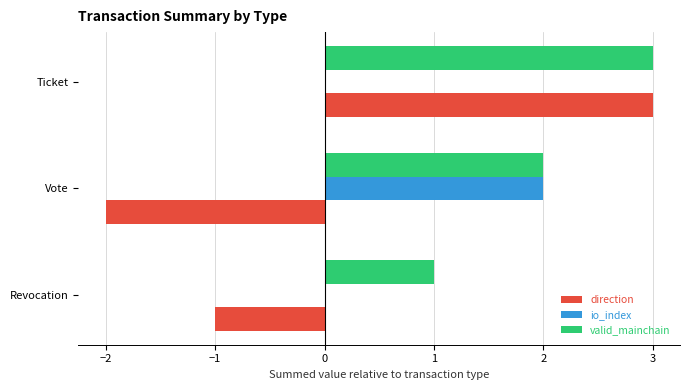

Is it true that io_index equals 0 at Revocation?

True